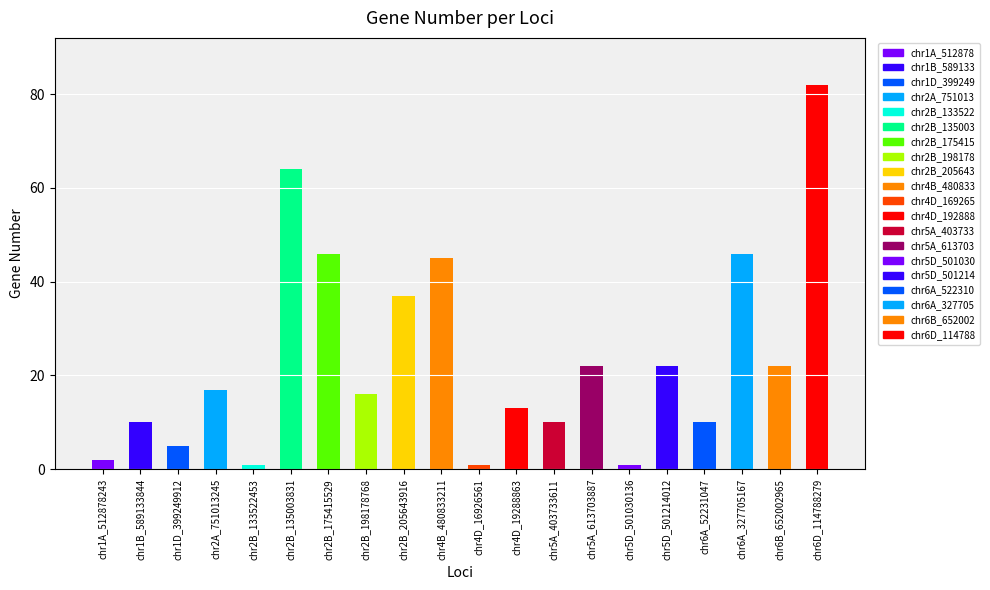

Reading left to right, extract all data points from this chart.

chr1A_512878243=2	chr1B_589133844=10	chr1D_399249912=5	chr2A_751013245=17	chr2B_133522453=1	chr2B_135003831=64	chr2B_175415529=46	chr2B_198178768=16	chr2B_205643916=37	chr4B_480833211=45	chr4D_16926561=1	chr4D_19288863=13	chr5A_403733611=10	chr5A_613703887=22	chr5D_501030136=1	chr5D_501214012=22	chr6A_52231047=10	chr6A_327705167=46	chr6B_652002965=22	chr6D_114788279=82